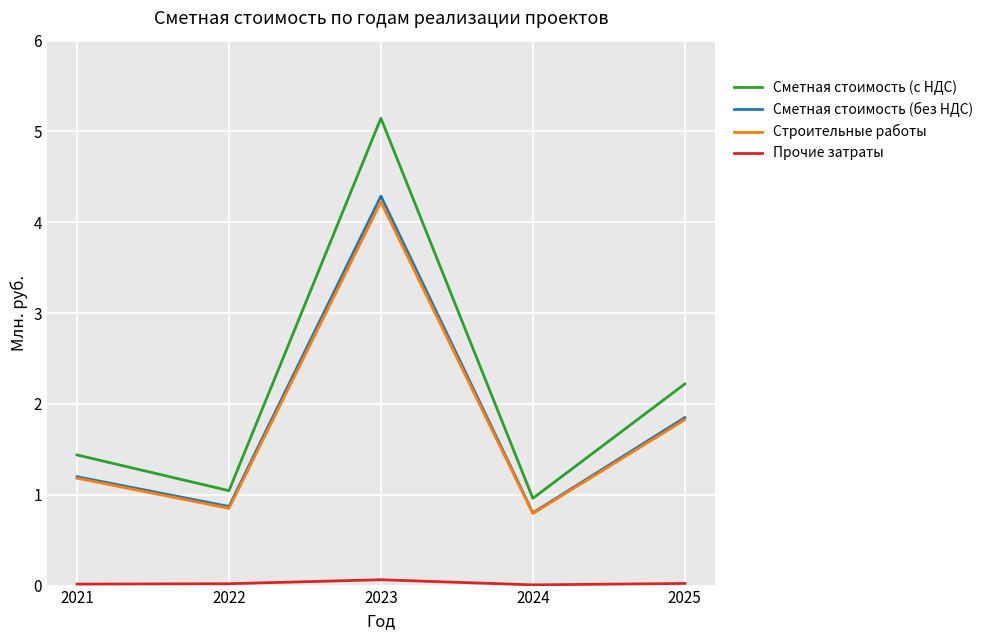

Does the chart display data point markers on the line(s)?

No